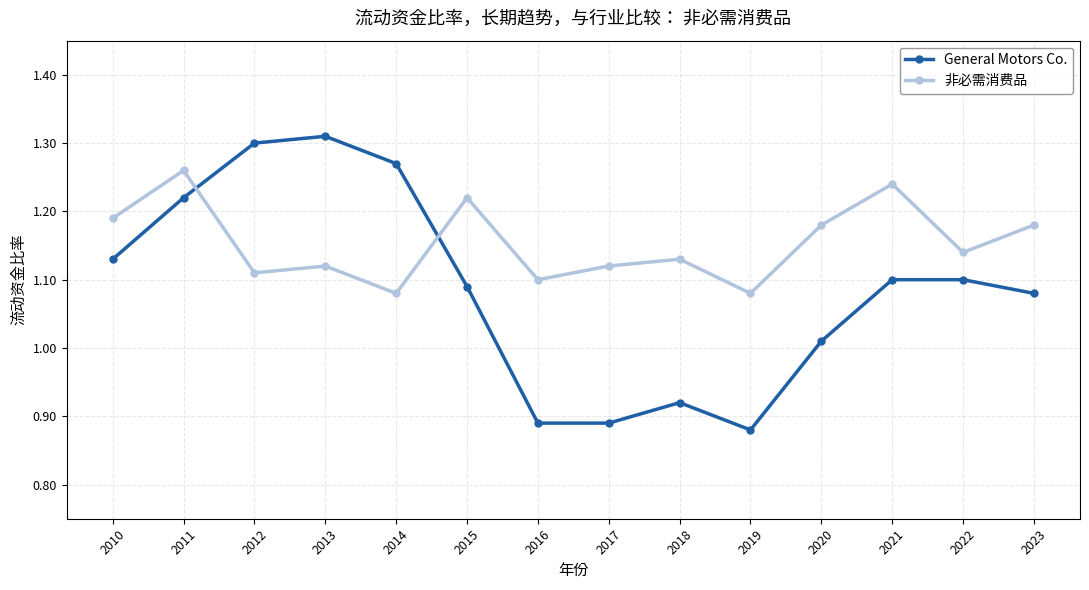

What is the total value across all series at 2019?

2.0